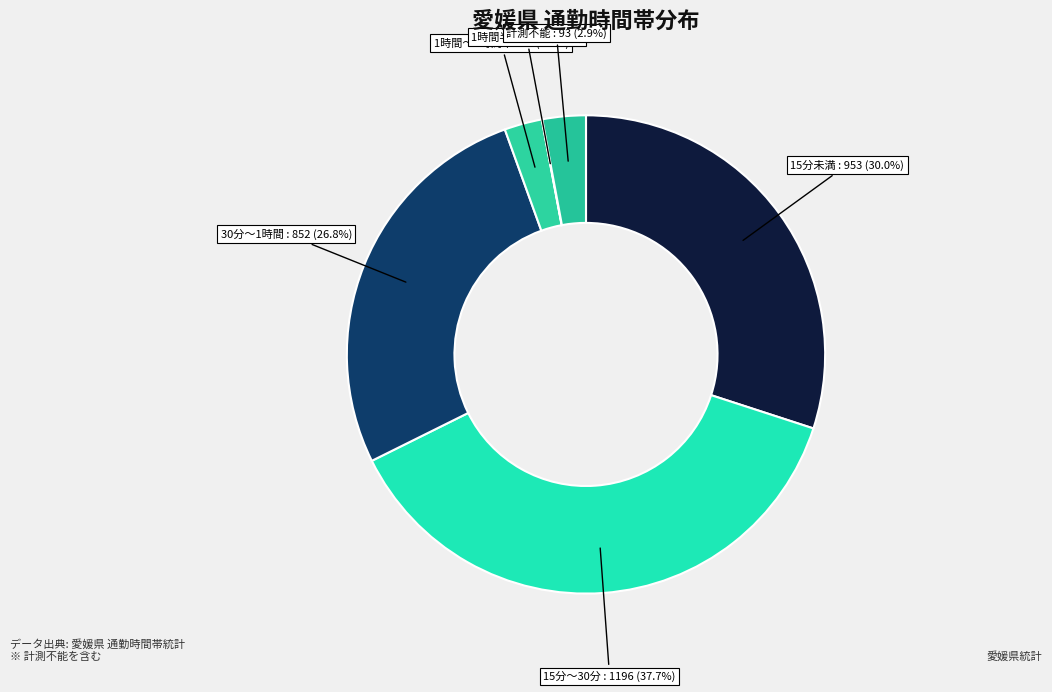

To the nearest percent, what is the difference between the largest and smallest slice percentages?

38%